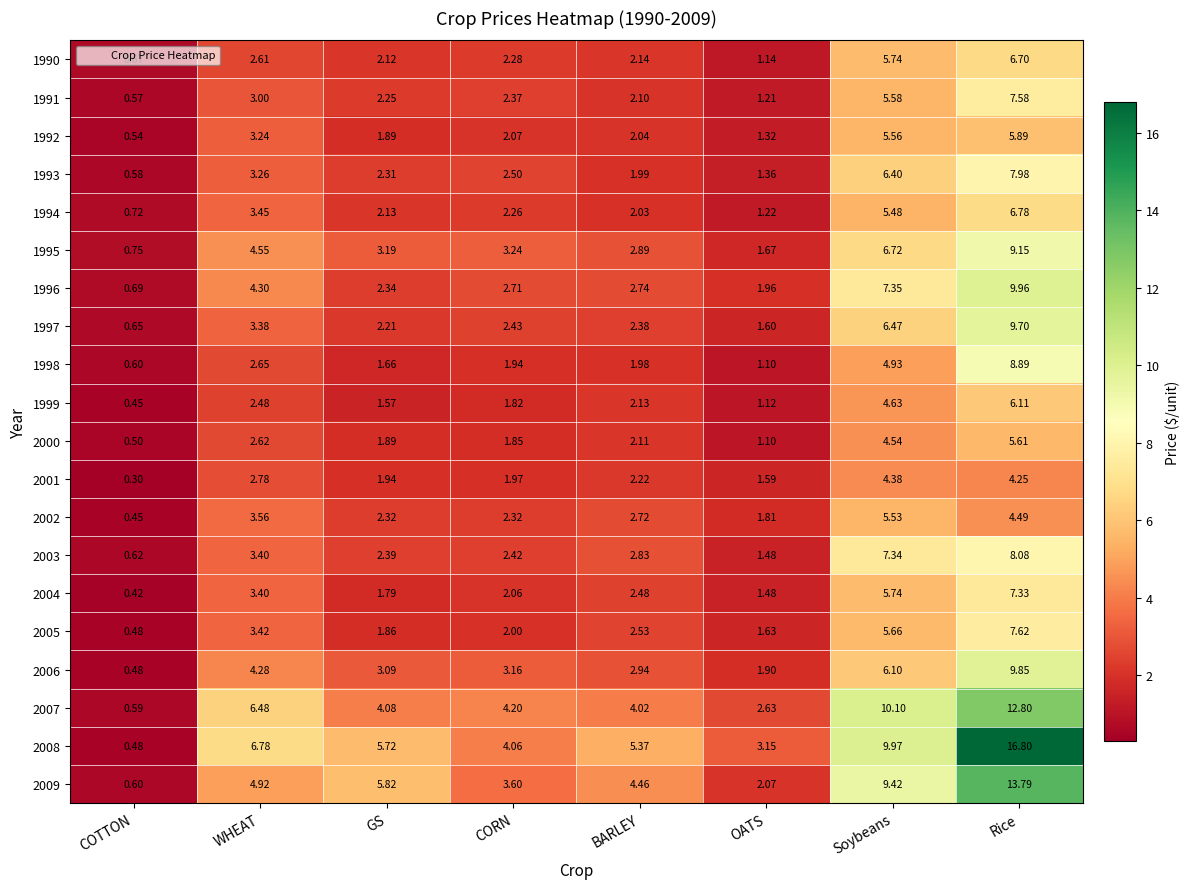

At which category does the chart reach its minimum across all series?

COTTON